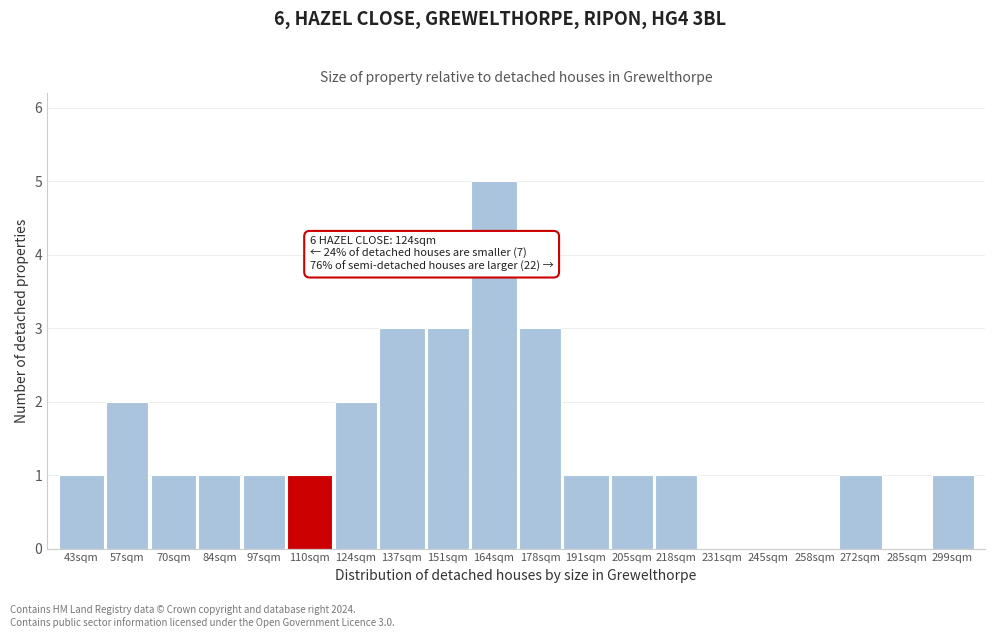

Reading left to right, list all the values displayed in this chart.

43sqm=1	57sqm=2	70sqm=1	84sqm=1	97sqm=1	110sqm=1	124sqm=2	137sqm=3	151sqm=3	164sqm=5	178sqm=3	191sqm=1	205sqm=1	218sqm=1	231sqm=0	245sqm=0	258sqm=0	272sqm=1	285sqm=0	299sqm=1